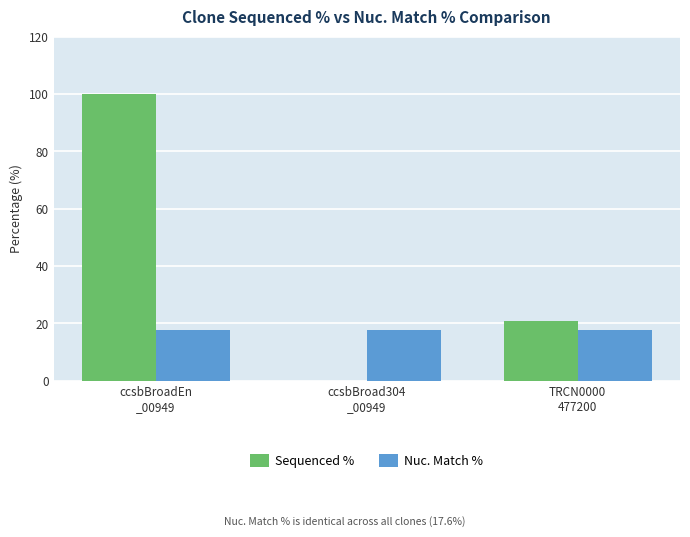

How many values in Sequenced % are above zero?

2